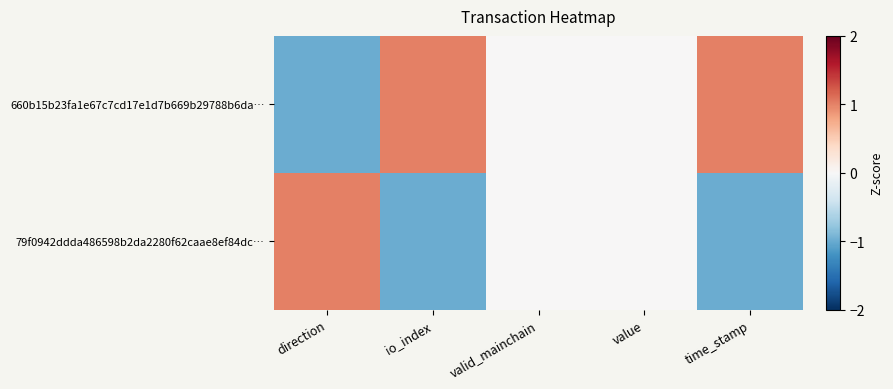

Which category has the lowest value across all series?

direction